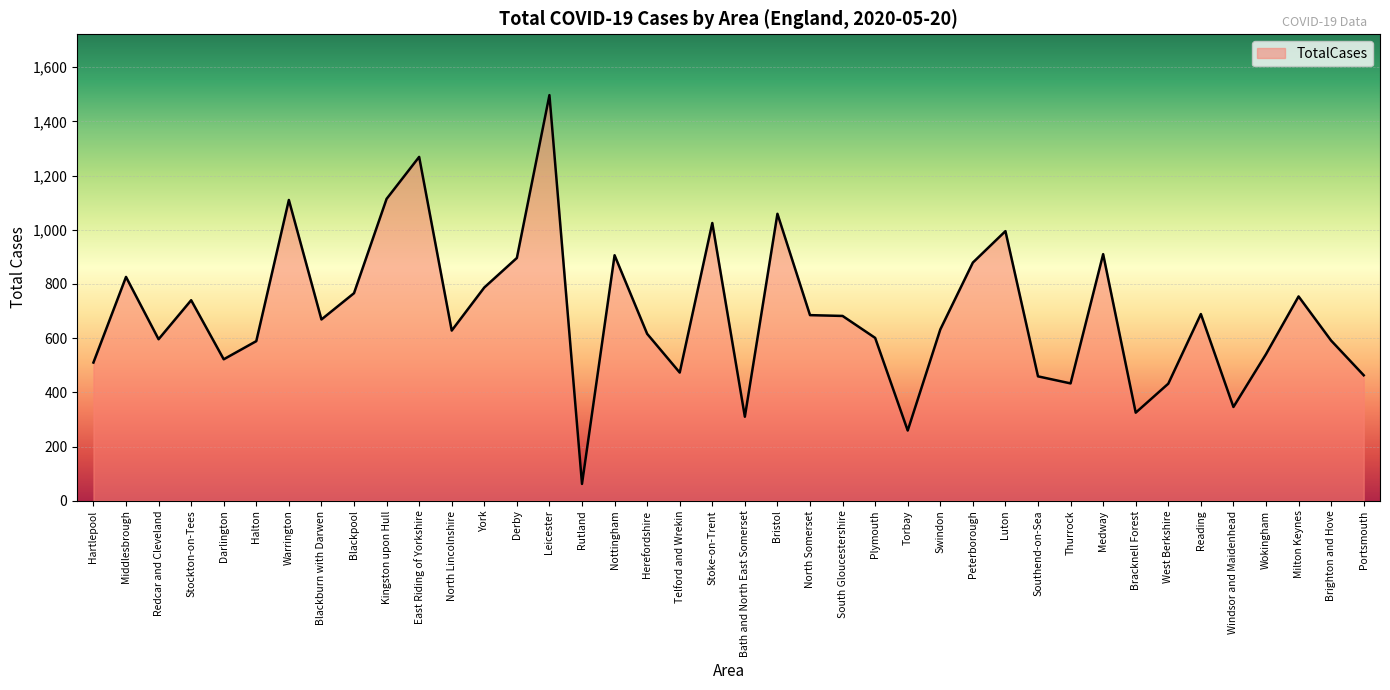

True or false: the data shows 465 at Reading.

False